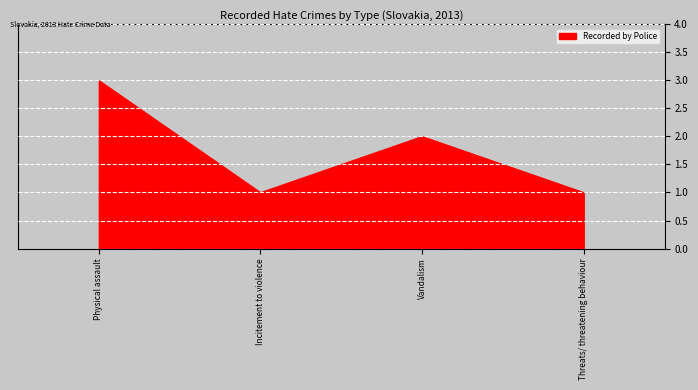

What is the minimum value shown in the chart?

1